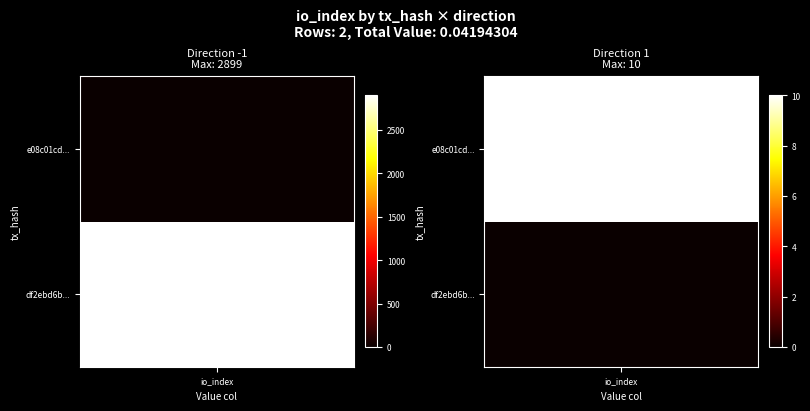

What is the highest value of the df2ebd6b3e4465fe91ad62d237dceb4d08d7f87 series?

2899.0